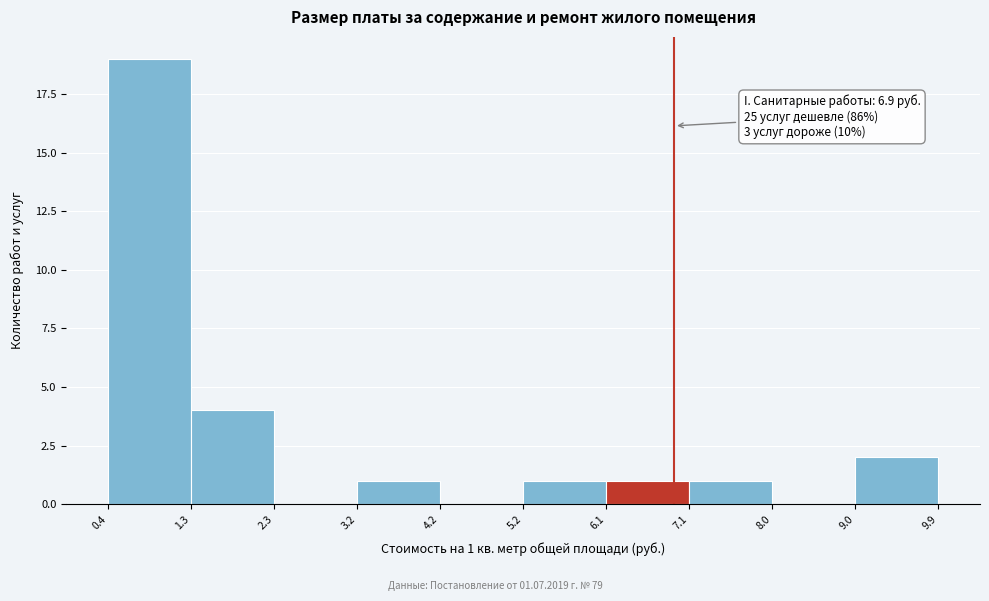

Which range on the x-axis has the tallest bar?

0.4 to 1.3